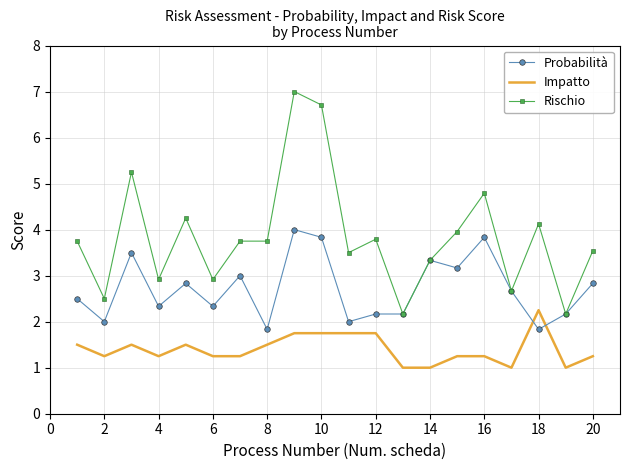

What is the greatest value displayed?

7.0